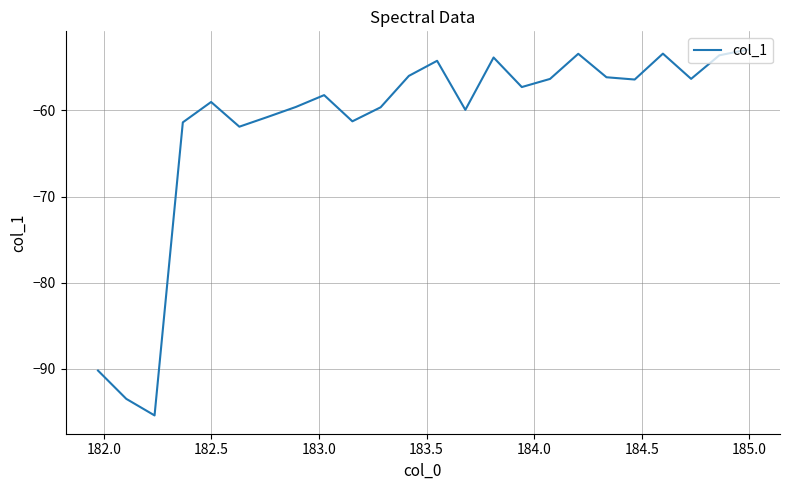

What is the greatest value displayed?

-52.9